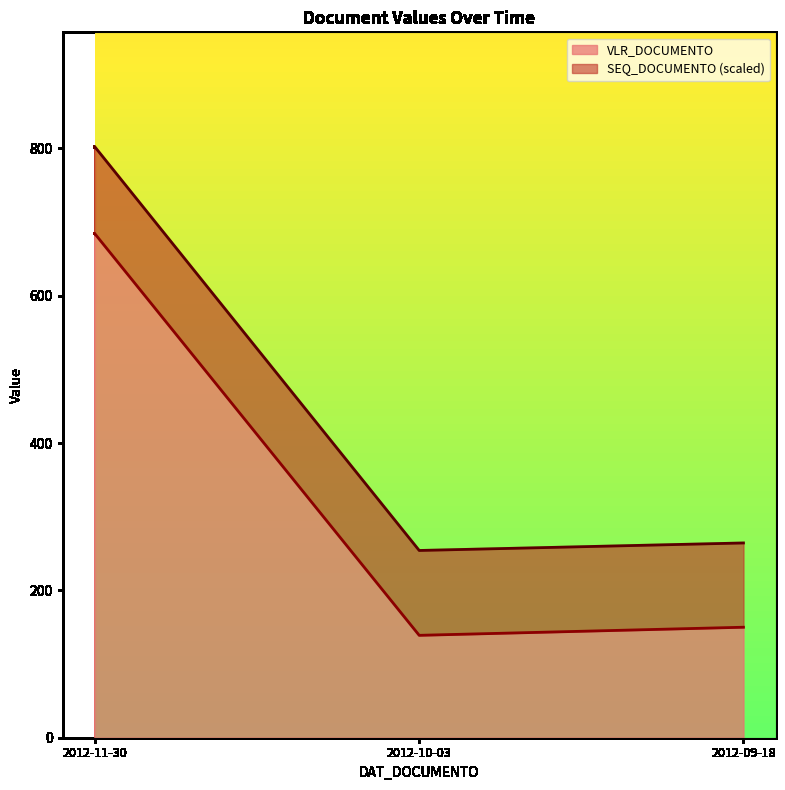

Rank the categories by value from lowest to highest.

2012-10-03, 2012-09-18, 2012-11-30